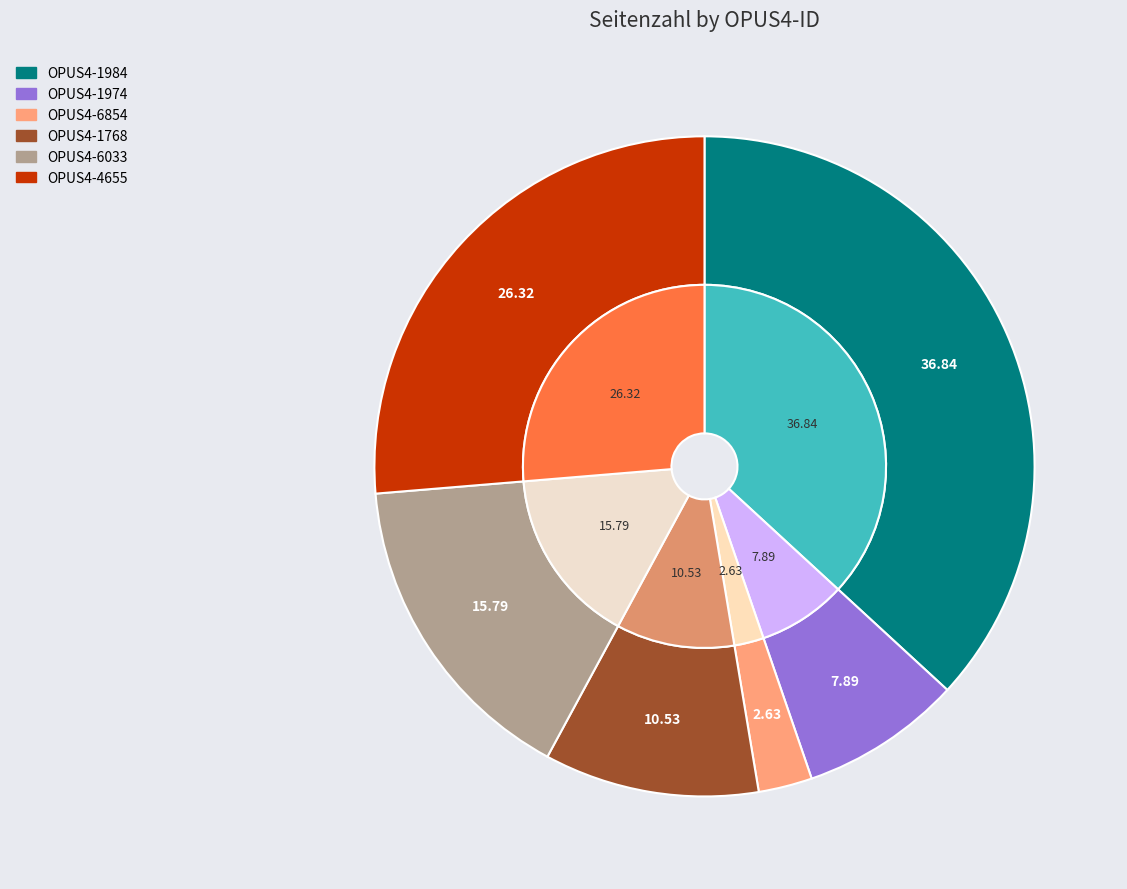

What percentage is the OPUS4-1984 slice, to the nearest percent?

37%